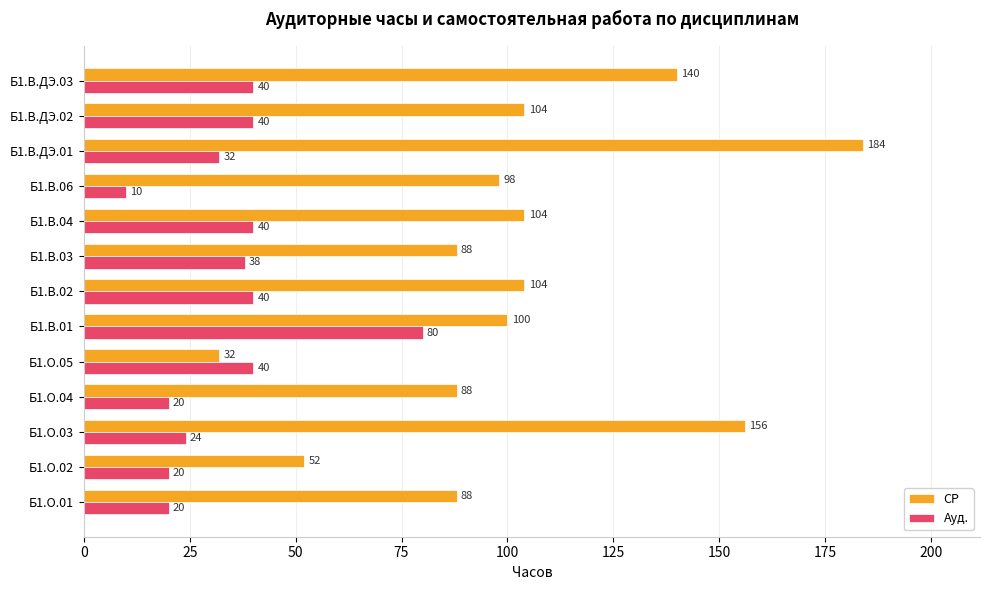

Rank the series at Б1.В.01 from lowest to highest value.

Ауд., СР